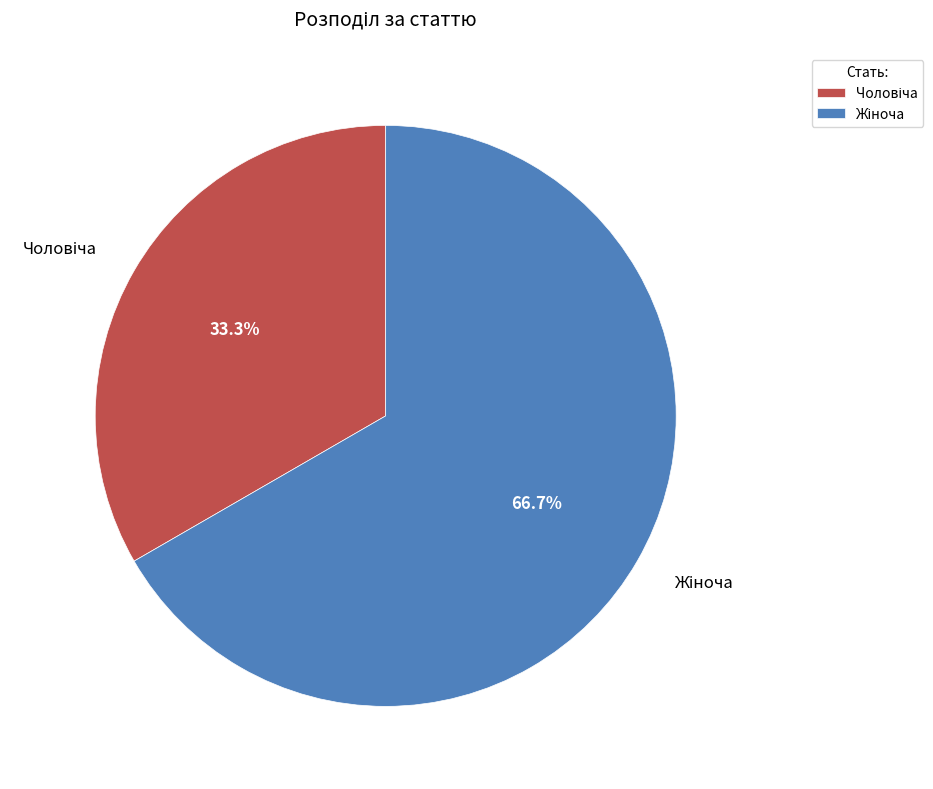

Which slice is the largest?

Жіноча